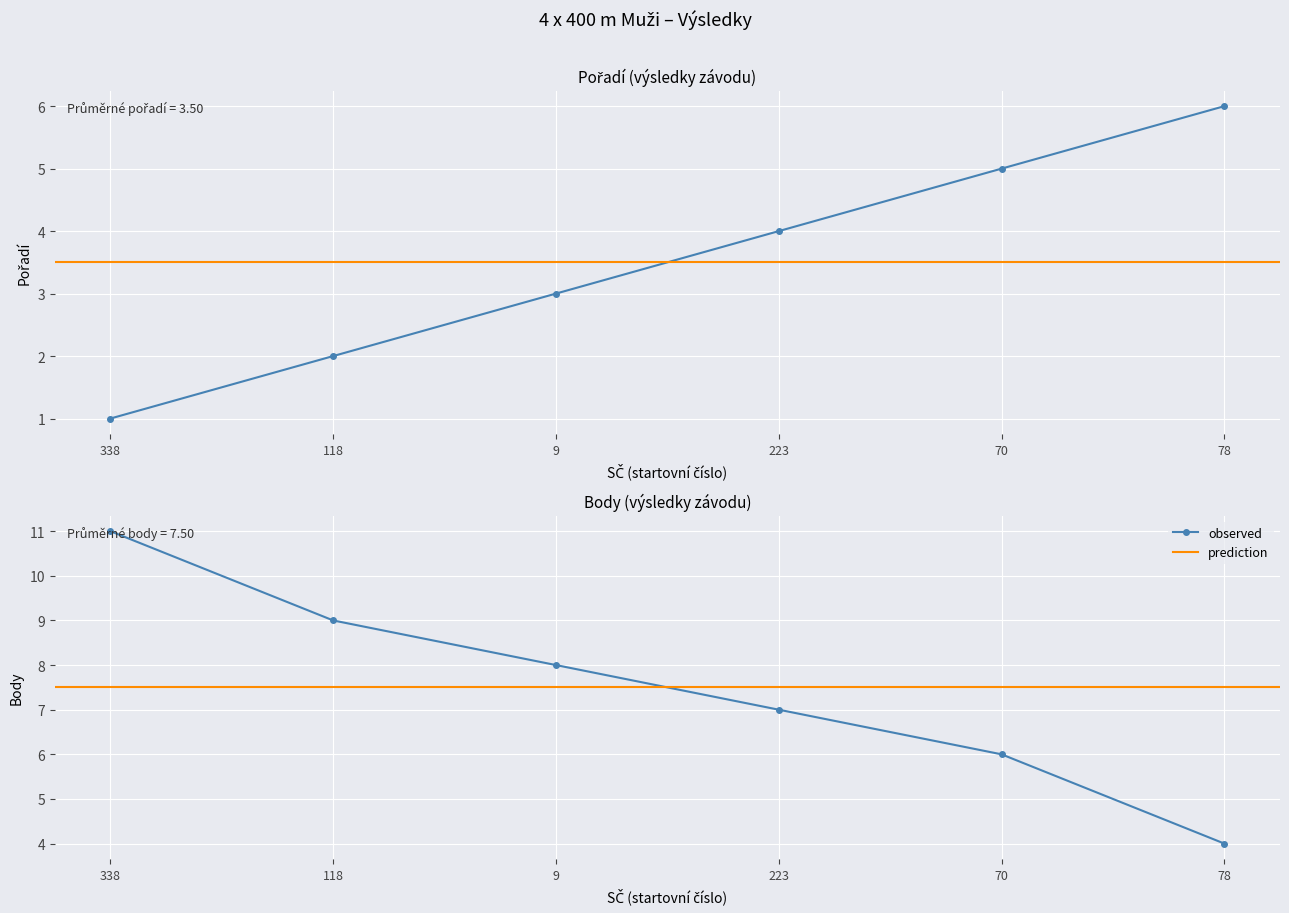

Rank the series at 223 from lowest to highest value.

Pořadí, Body